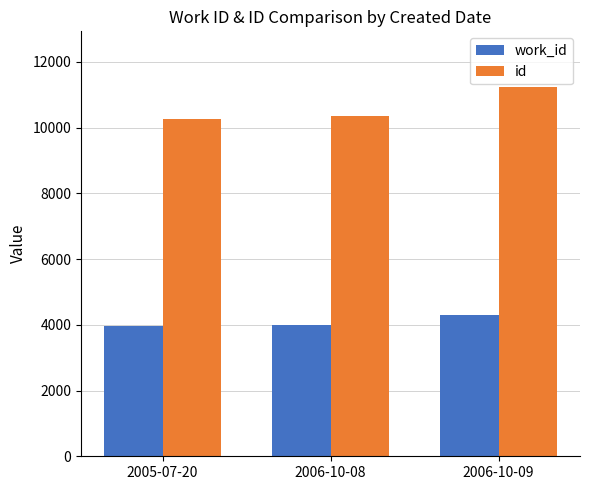

Is it true that id equals 10350 at 2006-10-08?

True